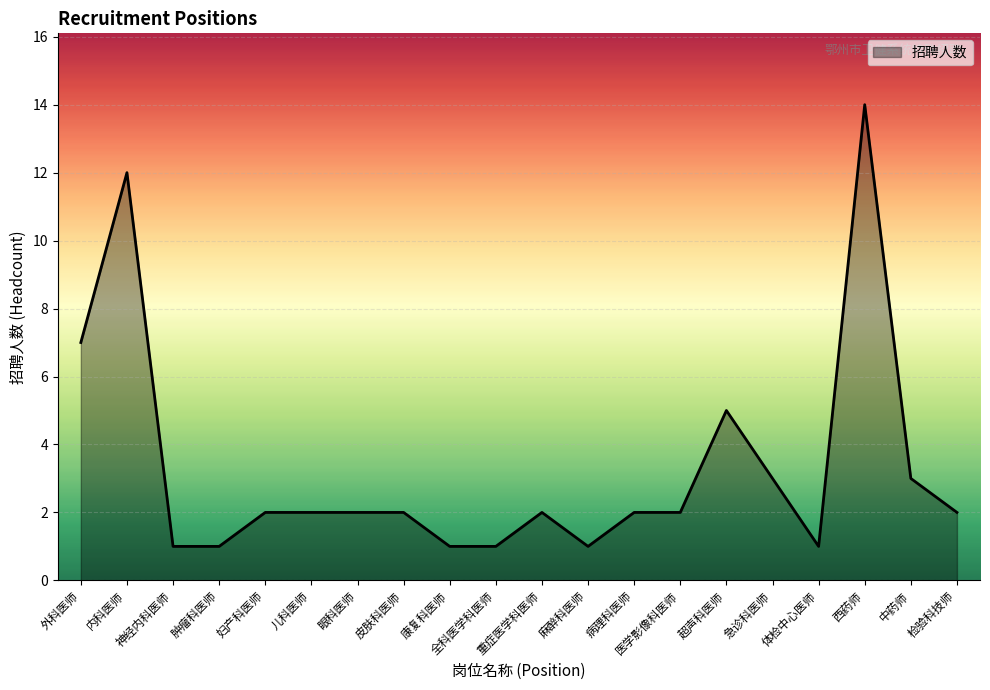

The chart shows a value of 1 at 康复科医师. True or false?

True